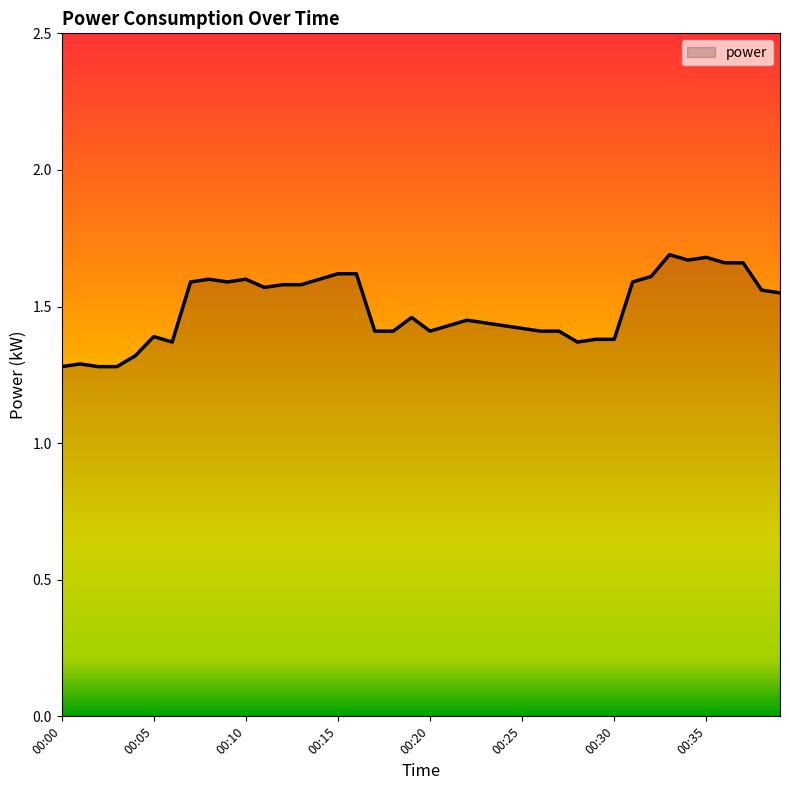

What is the difference between the maximum and minimum values?

0.4